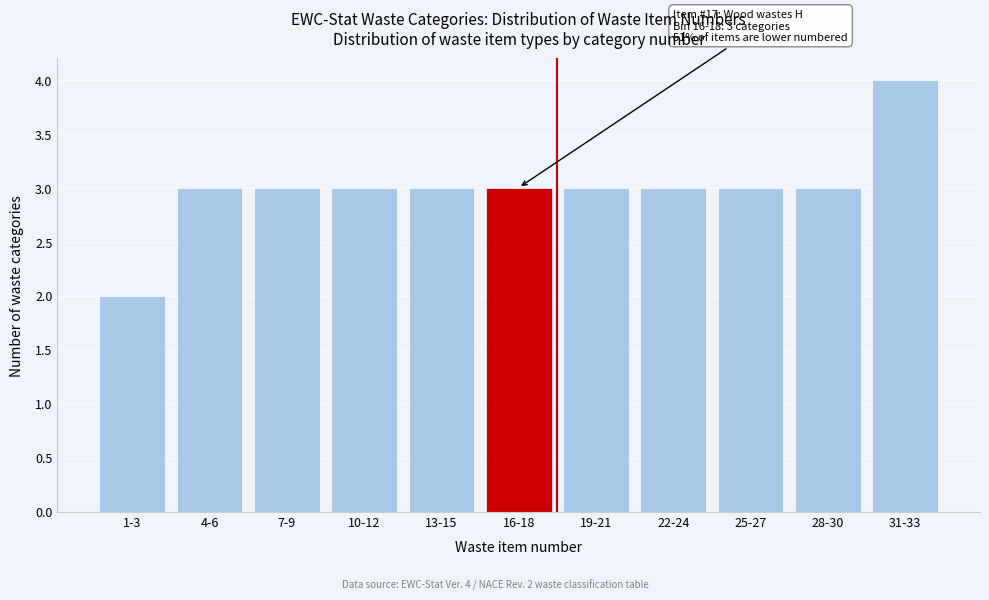

Reading left to right, what are all the values shown in this chart?

2	3	3	3	3	3	3	3	3	3	4